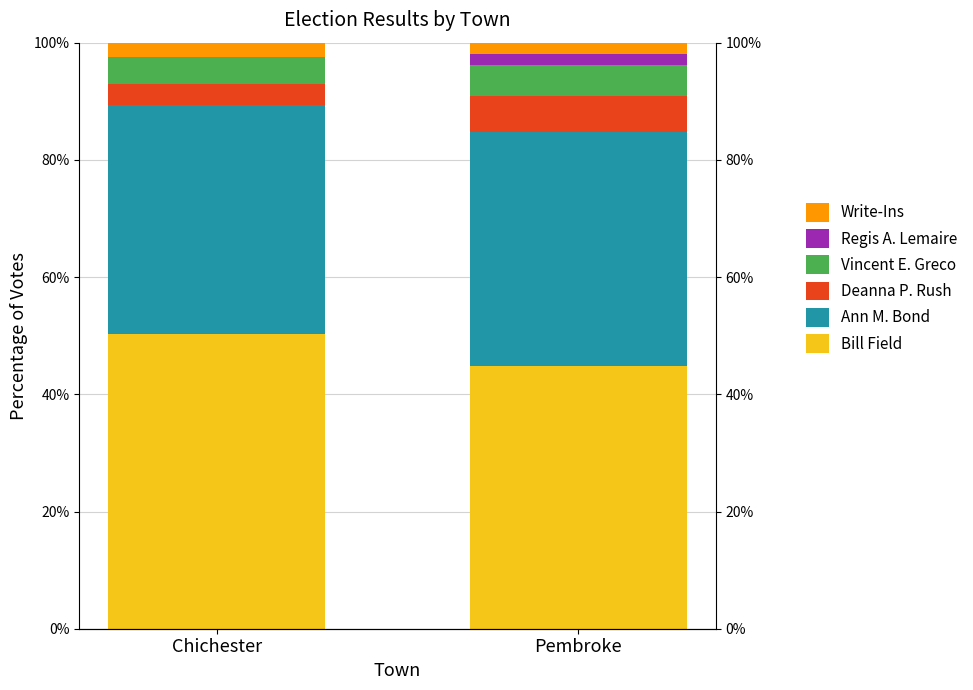

What are all the series names shown in the legend?

Bill Field, Ann M. Bond, Deanna P. Rush, Vincent E. Greco, Regis A. Lemaire, Write-Ins